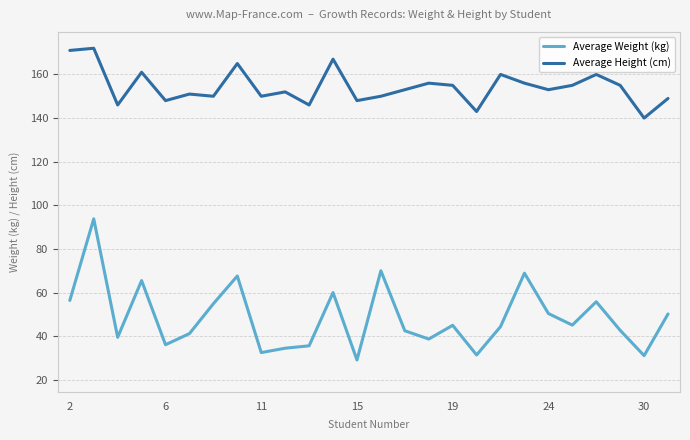

In Average Weight (kg), how many points are higher than both neighbors (excluding endpoints)?

8